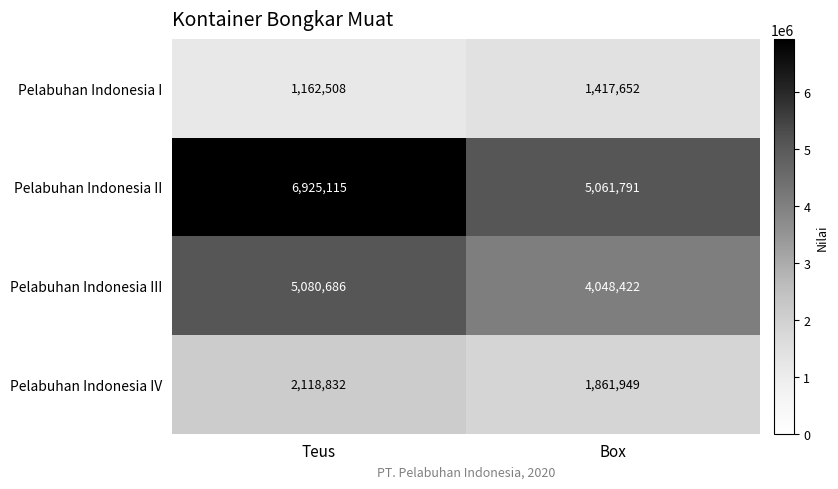

At which category is the sum across all series the highest?

Teus